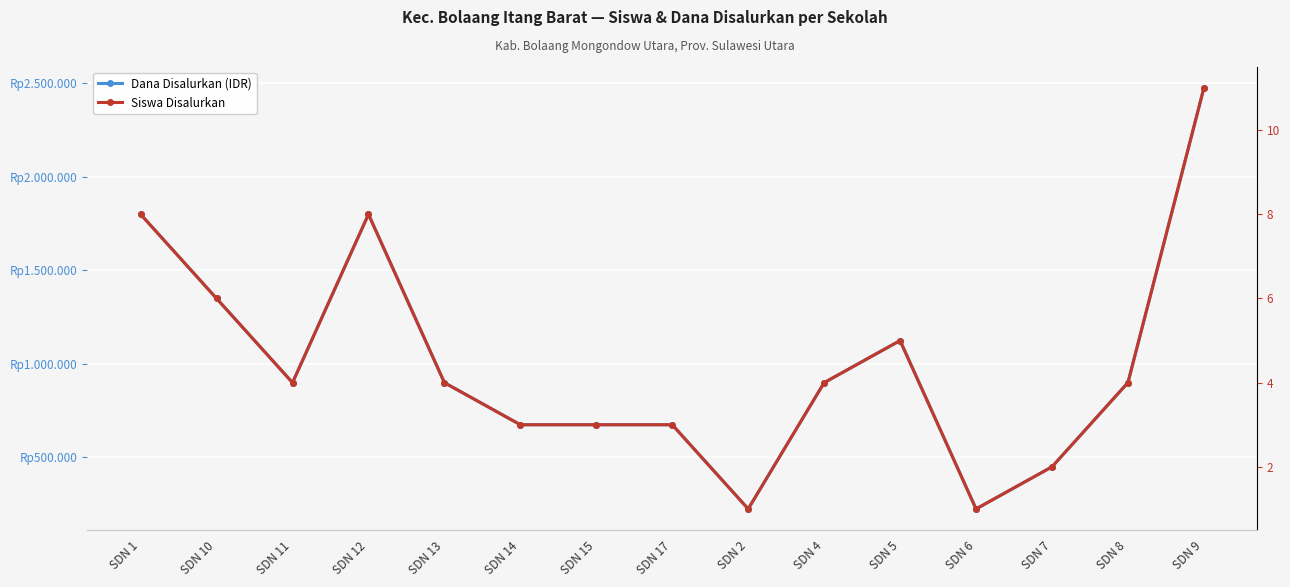

Reading left to right, what are all the values shown in this chart?

Dana Disalurkan (IDR): 1800000	1350000	900000	1800000	900000	675000	675000	675000	225000	900000	1125000	225000	450000	900000	2475000
Siswa Disalurkan: 8	6	4	8	4	3	3	3	1	4	5	1	2	4	11